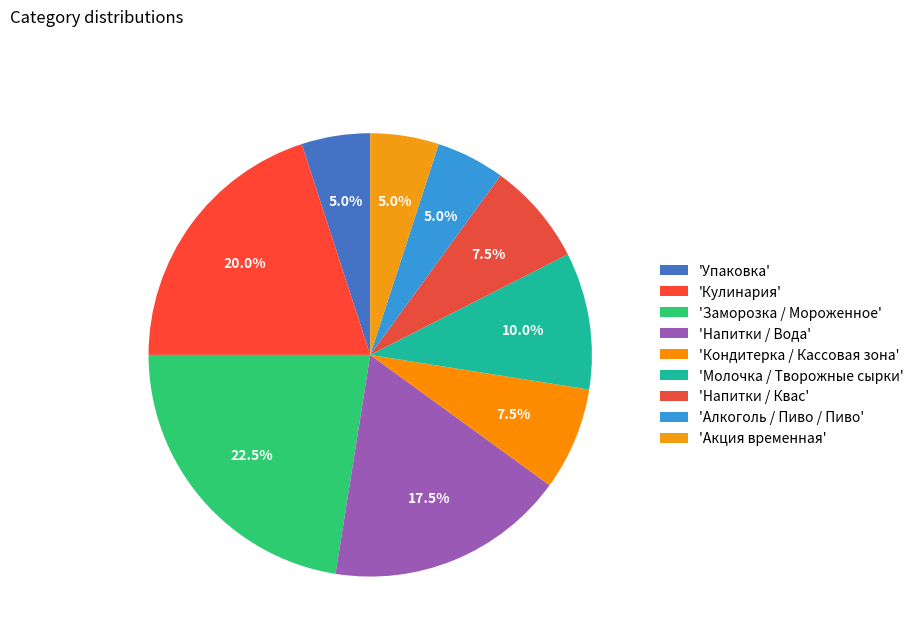

How many slices are in this pie chart?

9